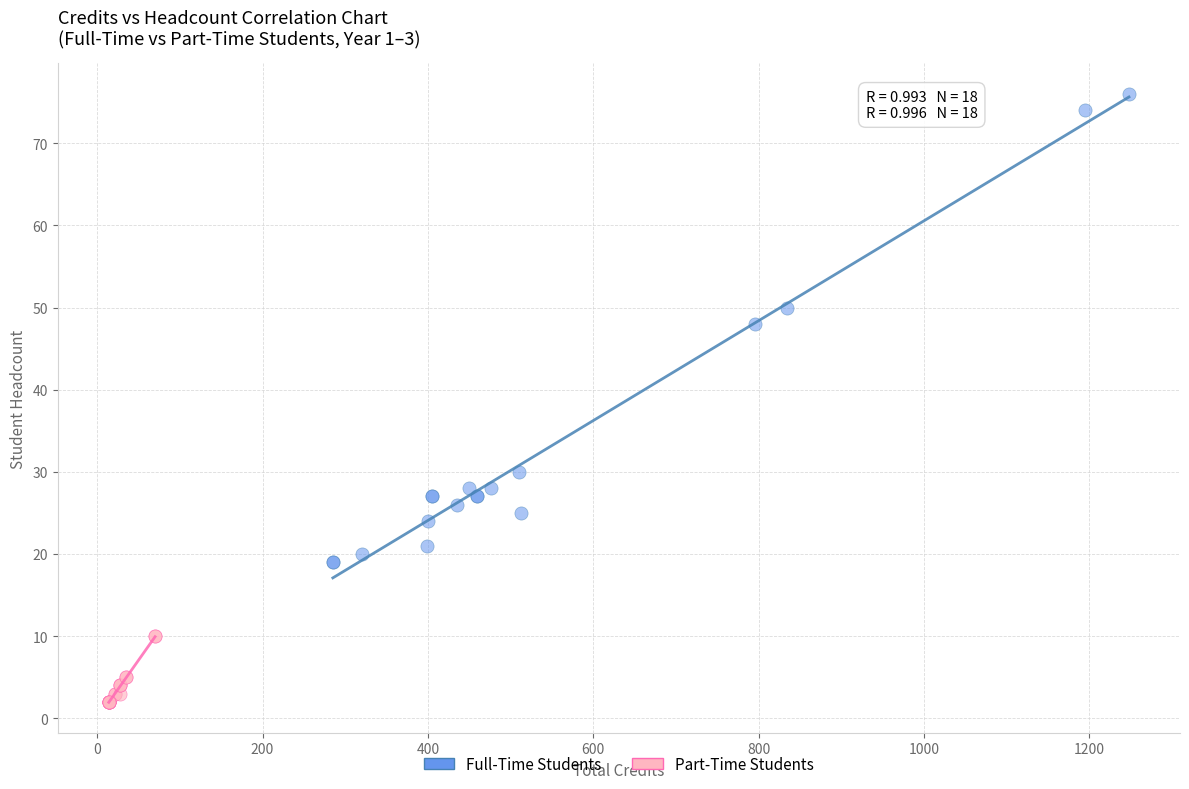

Which series contains the lowest Y value?

Part-Time Students